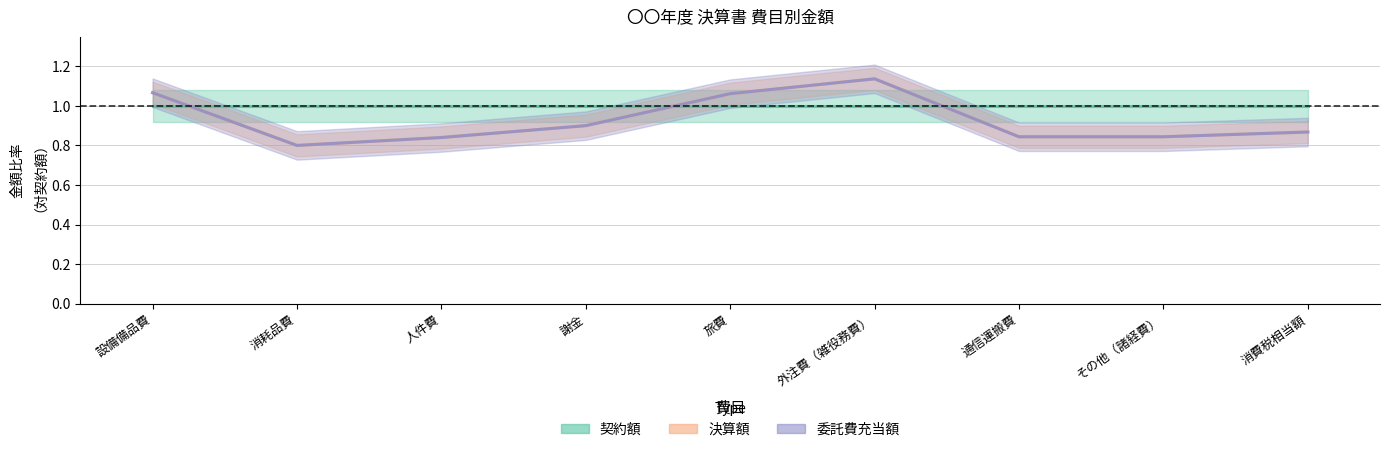

In 決算額, how many points are higher than both neighbors (excluding endpoints)?

1